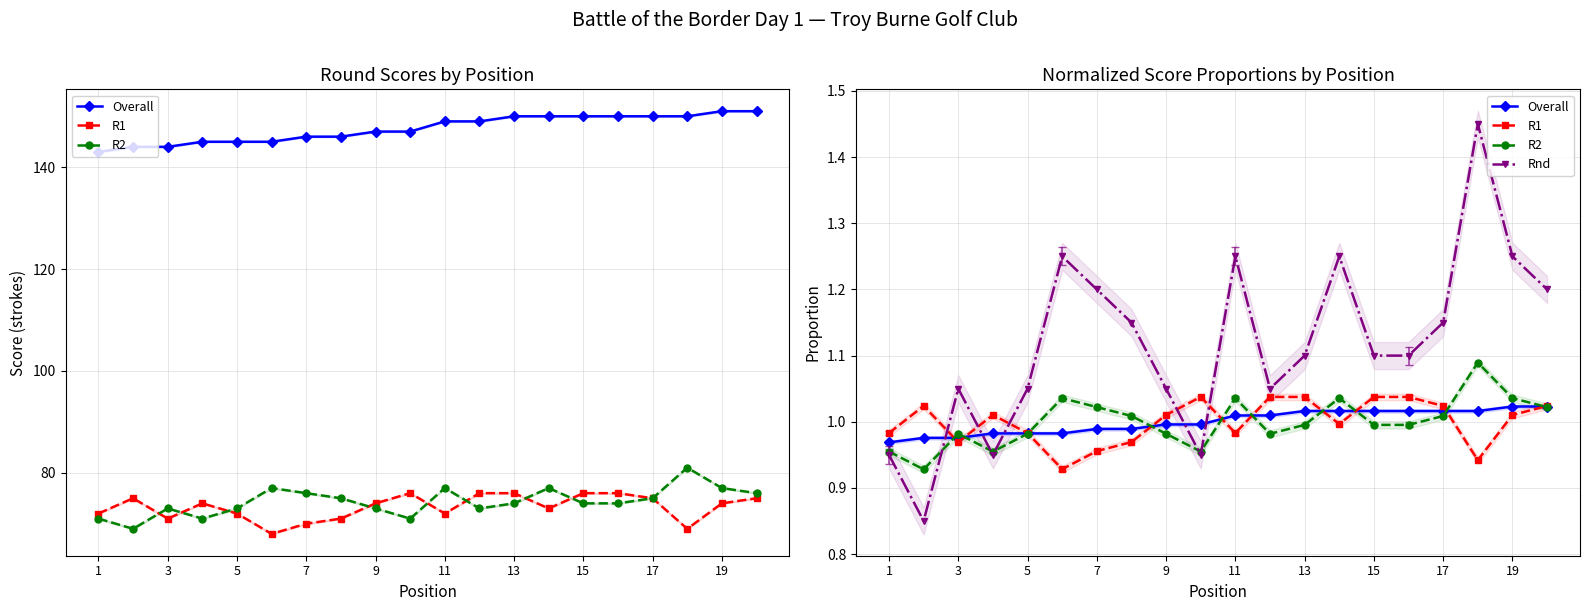

The R2 series shows 1.0 at 1. True or false?

True